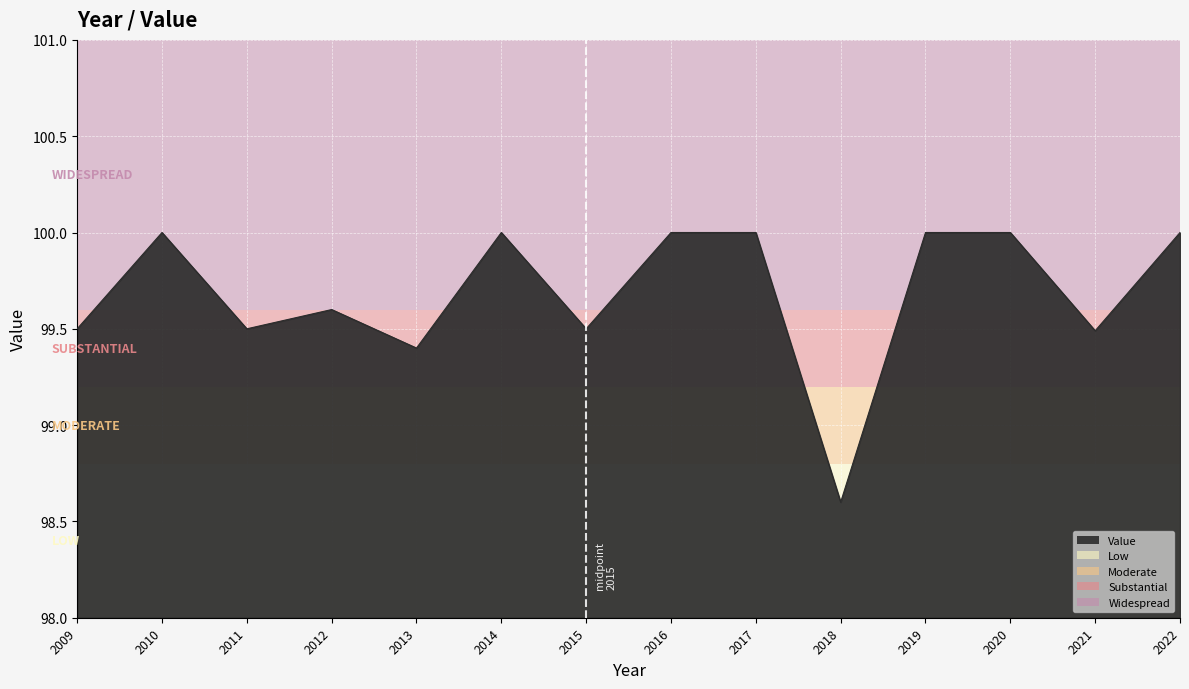

What is the approximate value at 2017?

100.0